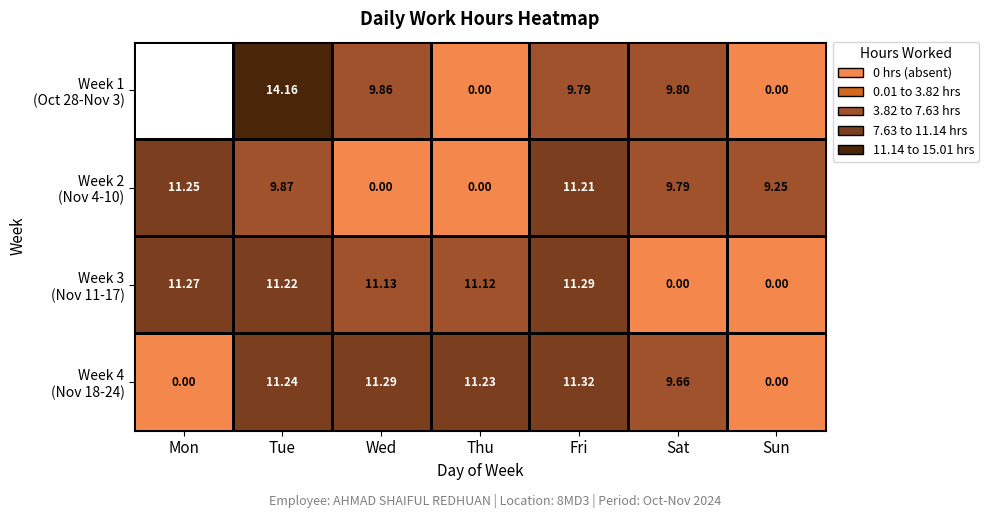

What is the sum of the Week 1 (Oct 28-Nov 3) values at Thu and Sat?

9.8